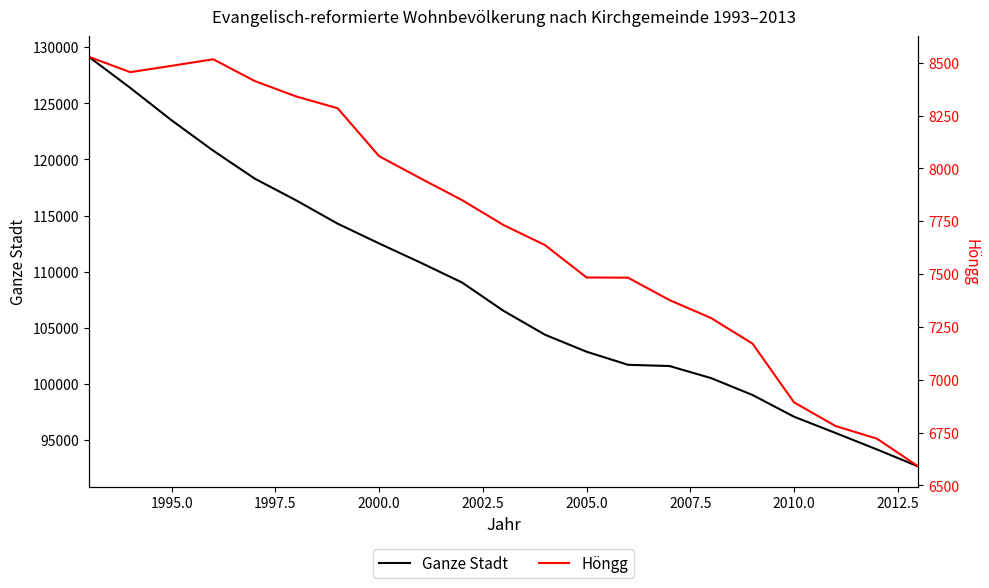

Is it true that Ganze Stadt equals 171336 at 2005.0?

False